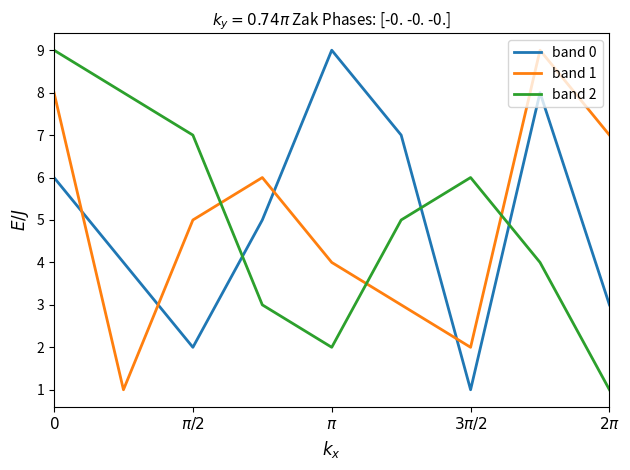

Which series ends up on top after the final intersection of band 0 and band 1?

band 1